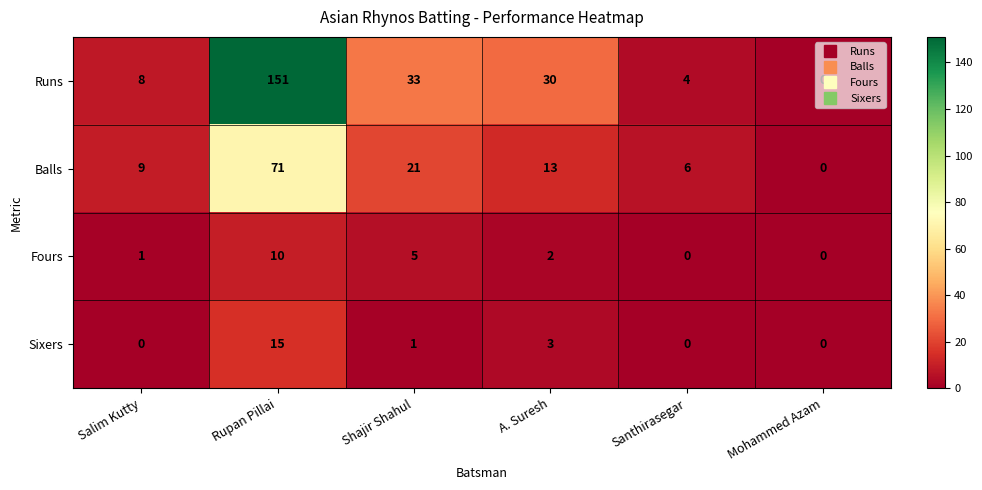

How many distinct data groups are displayed?

4